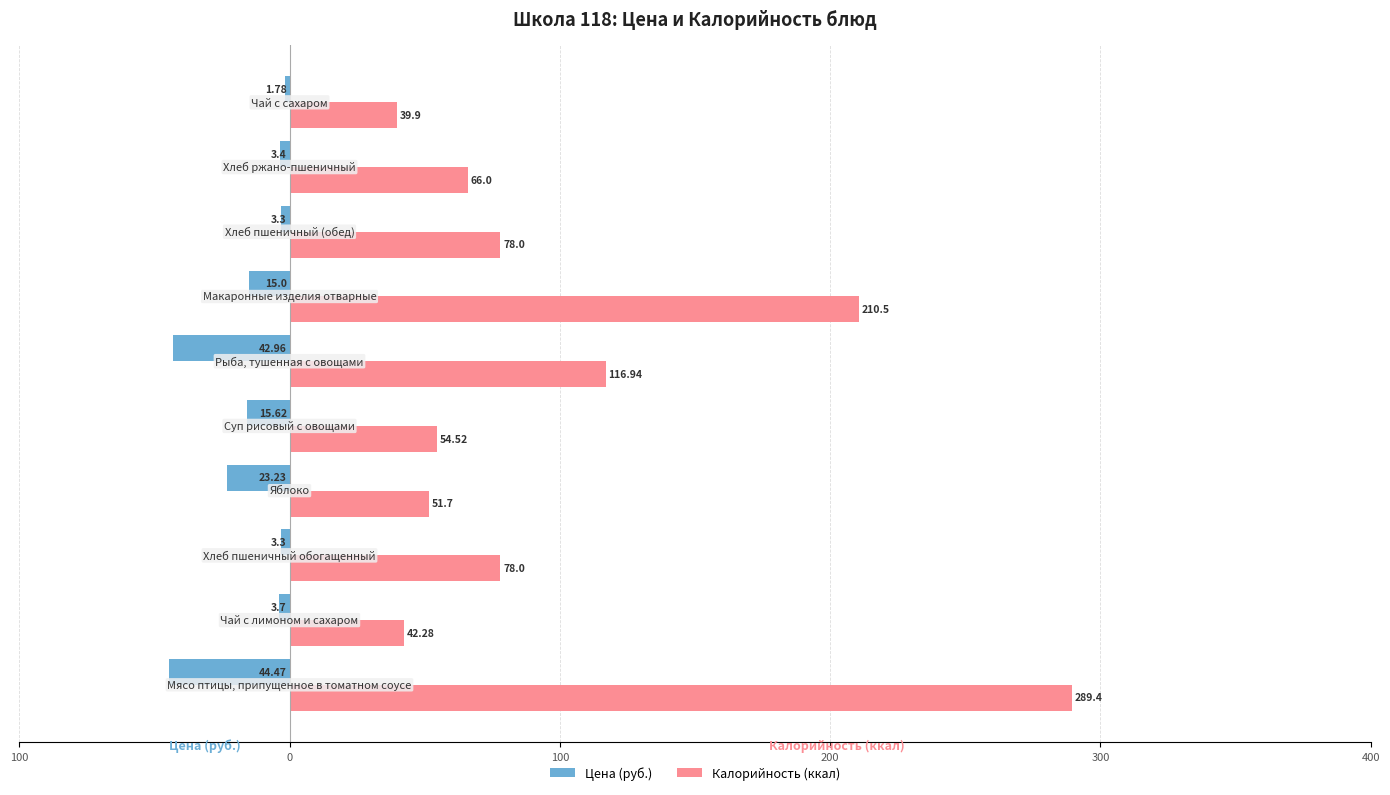

Does the chart contain any negative values?

Yes